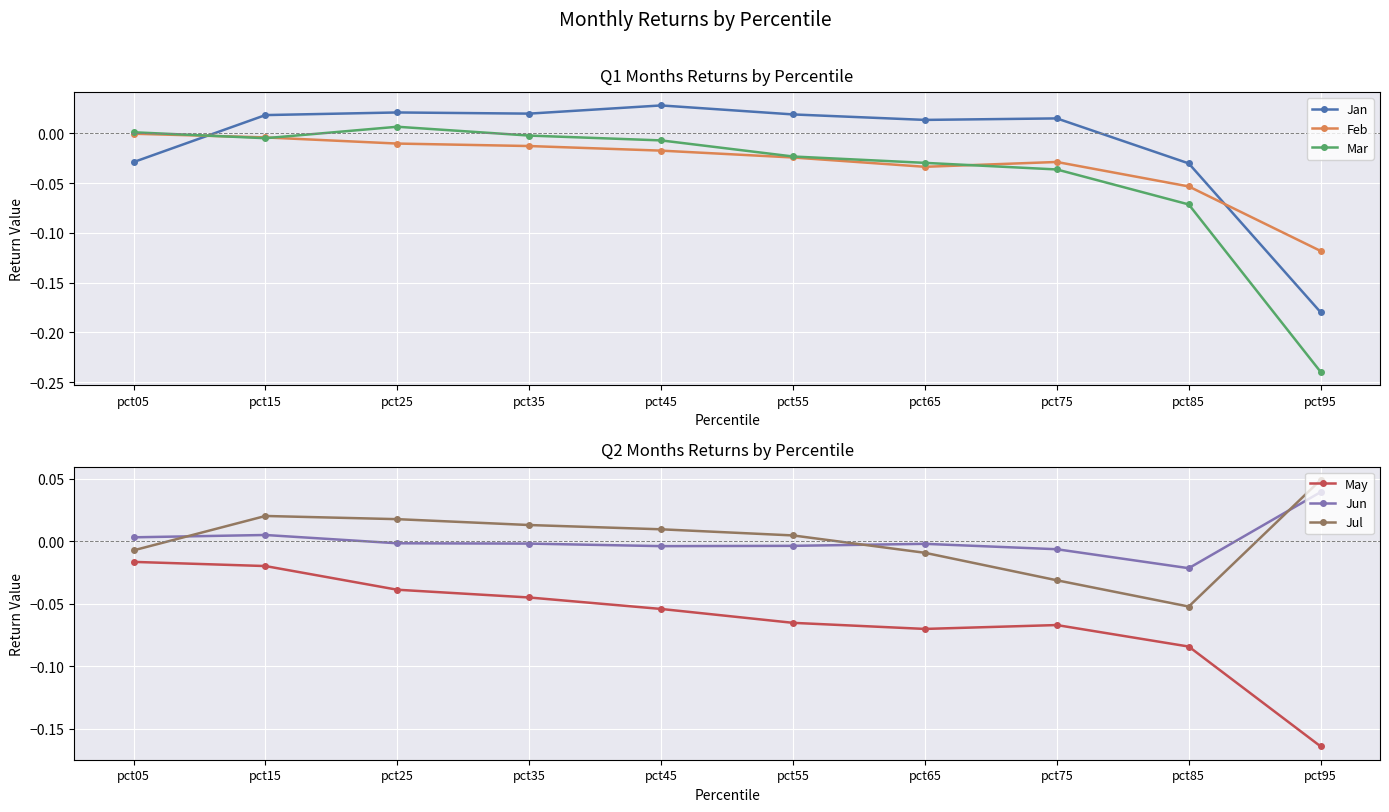

Is the value of Jun at pct65 greater than the value of Mar at pct15?

Yes